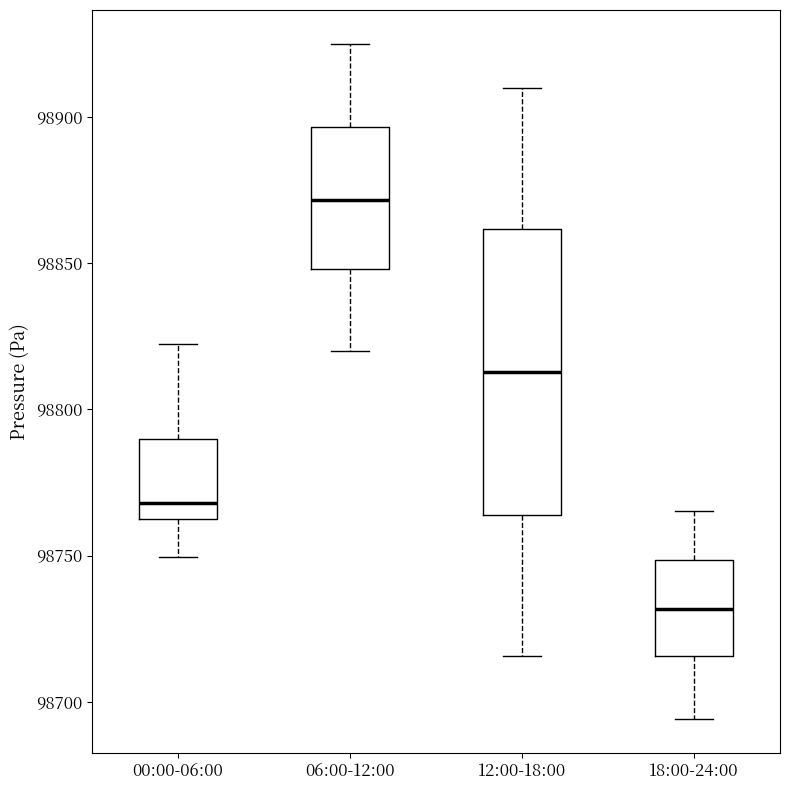

Which box has the lowest median line?

18:00-24:00